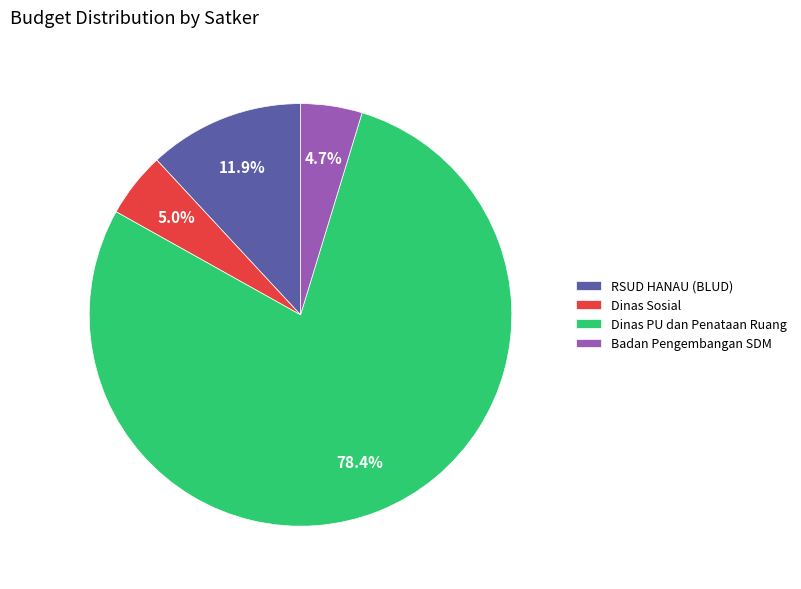

Is it true that Dinas Sosial is 12% of the pie?

False